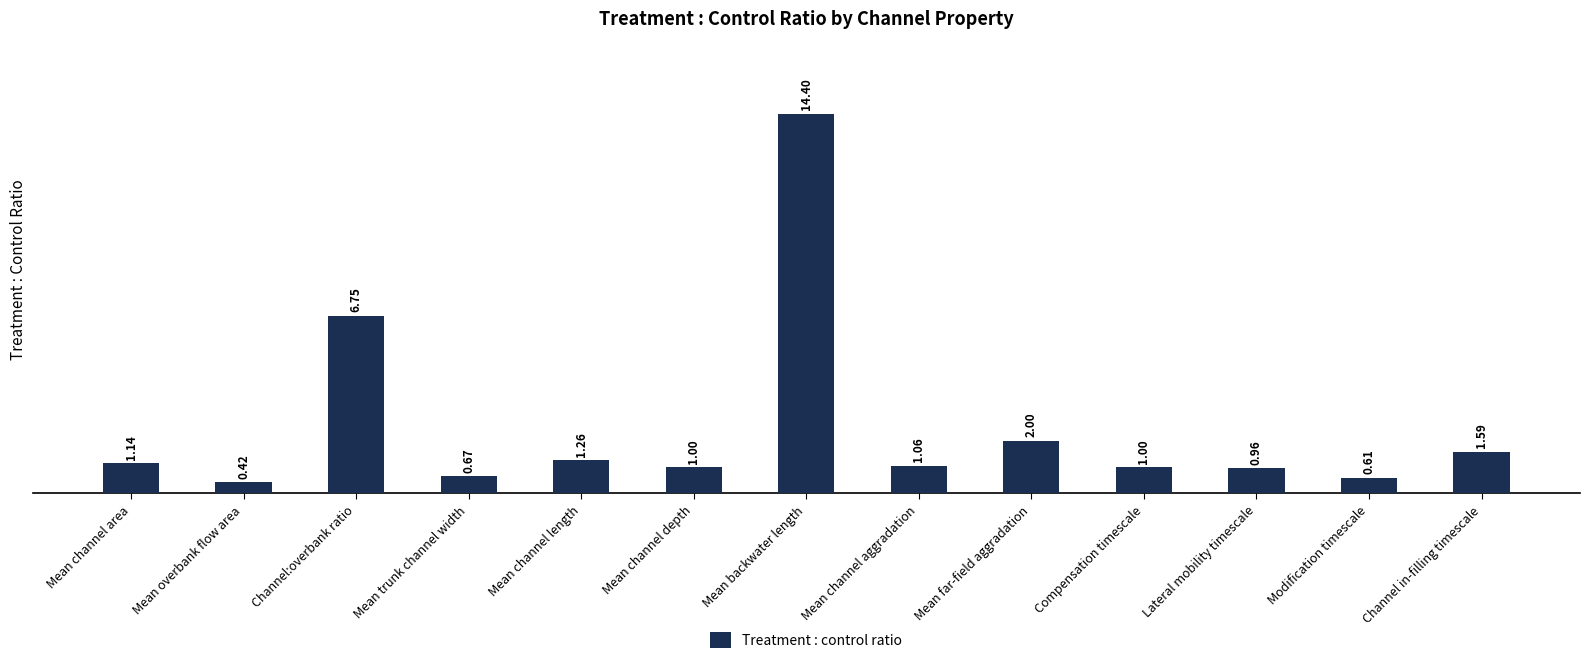

At which label is the value closest to 7?

Channel:overbank ratio